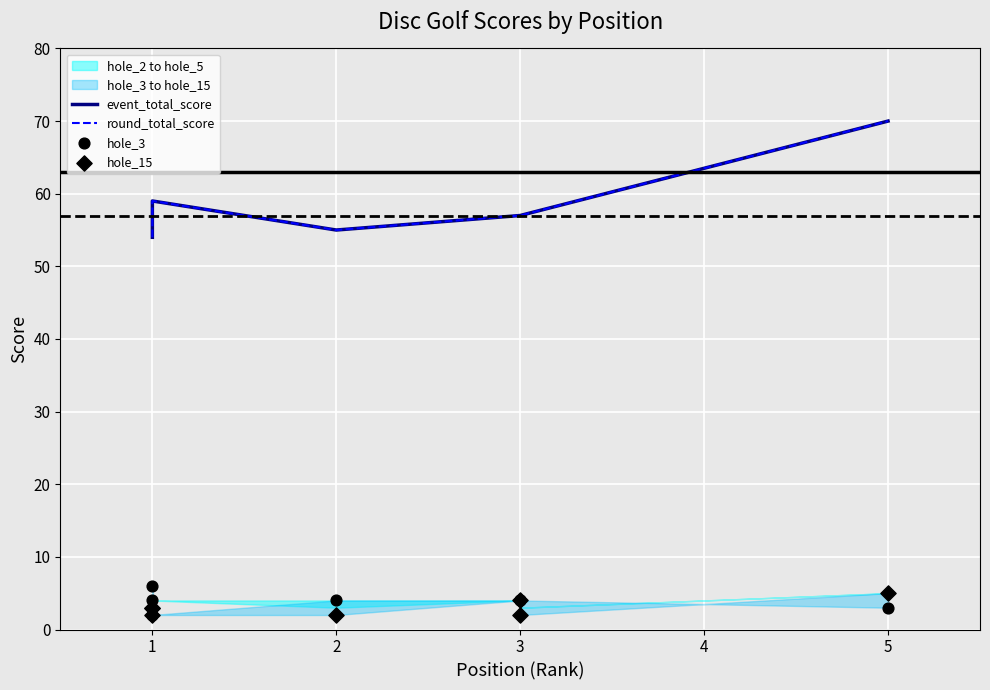

Which series has the largest total across all categories?

event_total_score